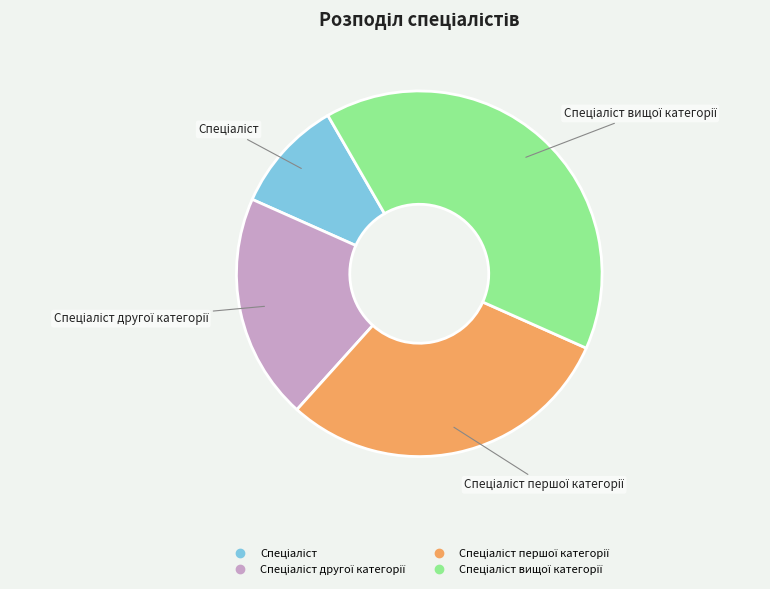

Is there a majority slice in this chart?

No